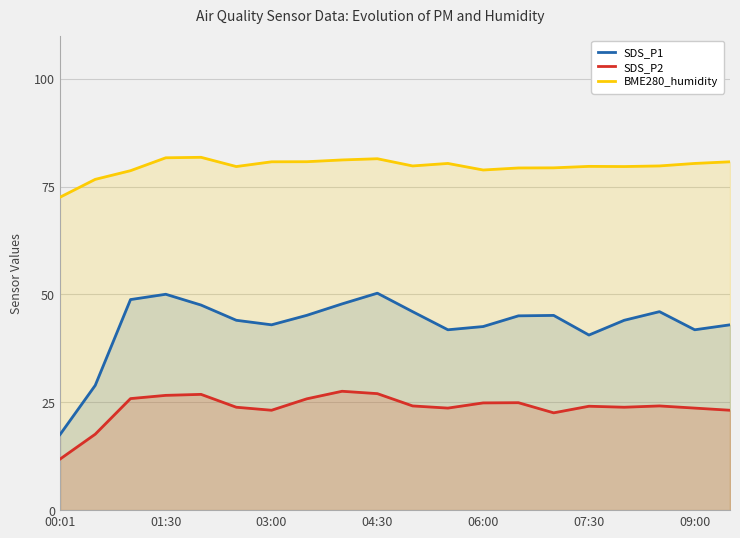

How many data points in SDS_P2 are less than 24?

9